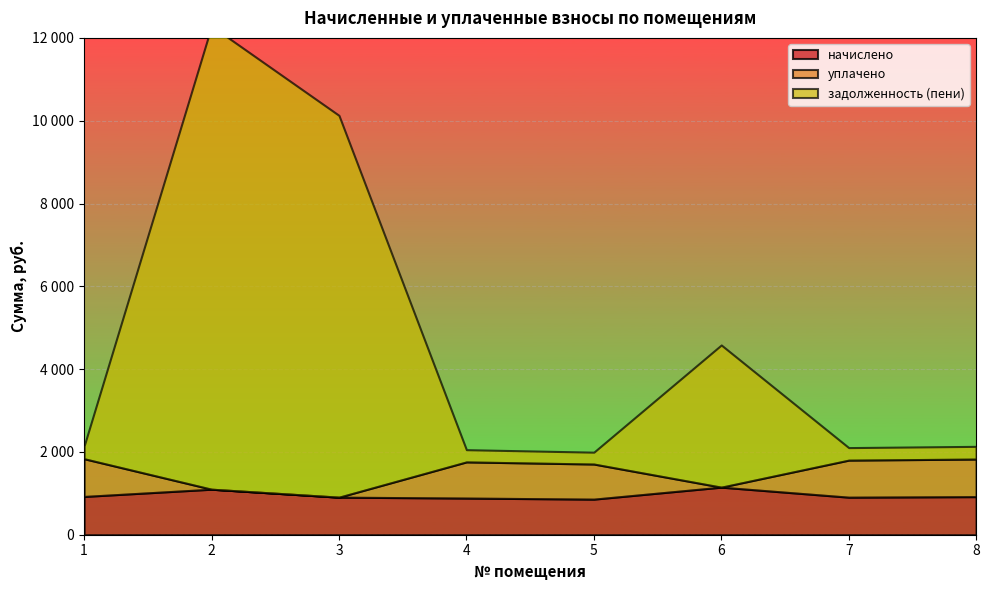

What is the sum of the начислено values at 1 and 7?

1831.7